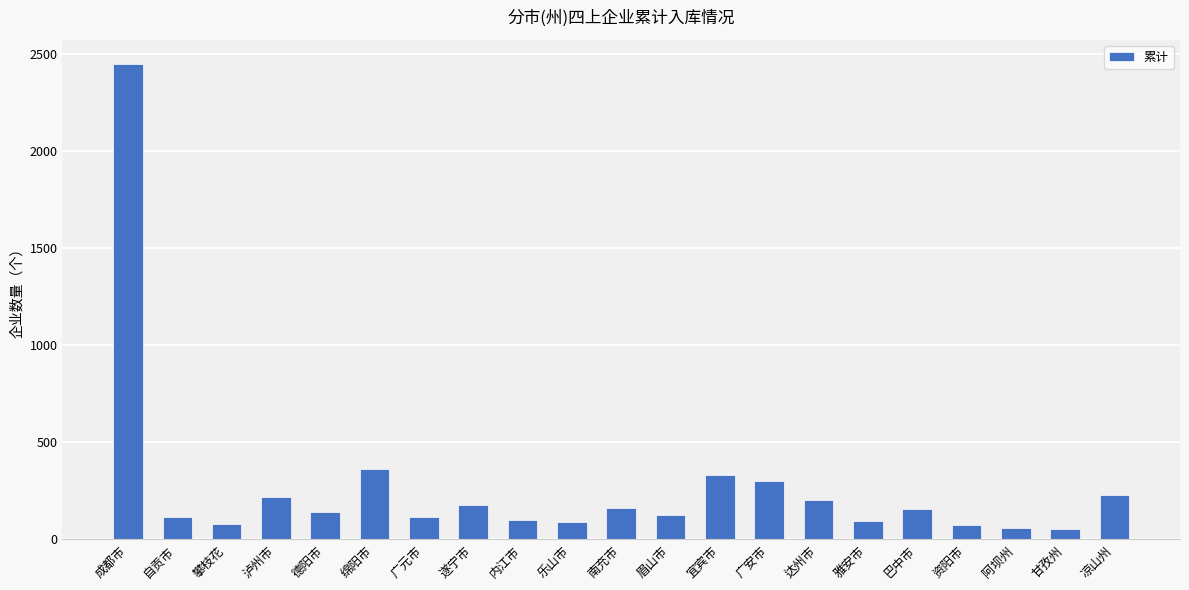

What is the label of the 6th bar from the right?

雅安市